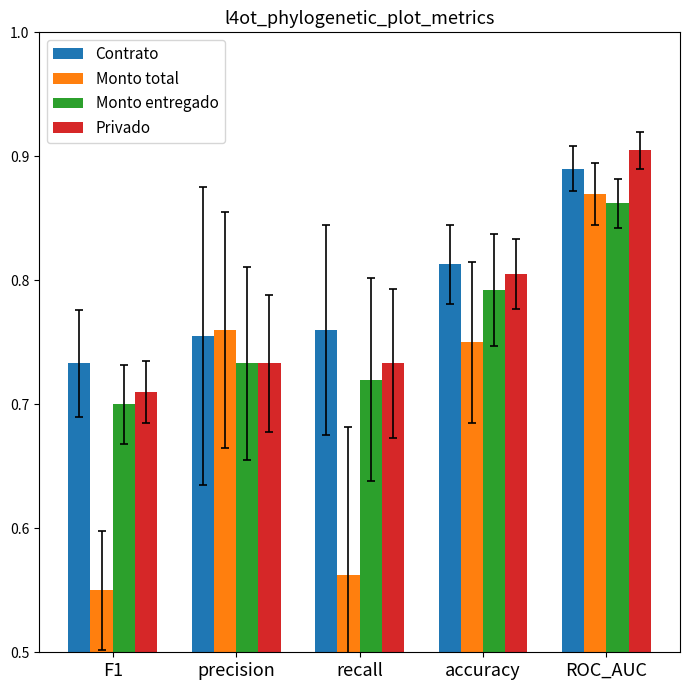

Which label corresponds to the smallest value in the chart?

F1